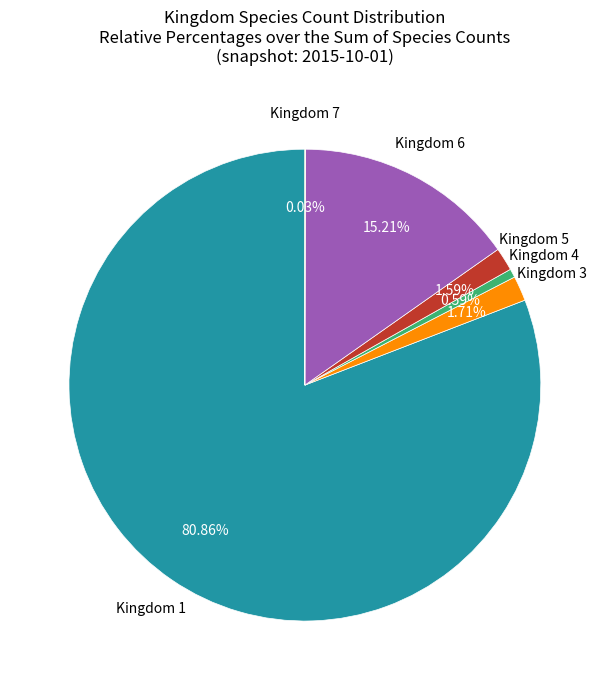

Does any single category account for the majority?

Yes